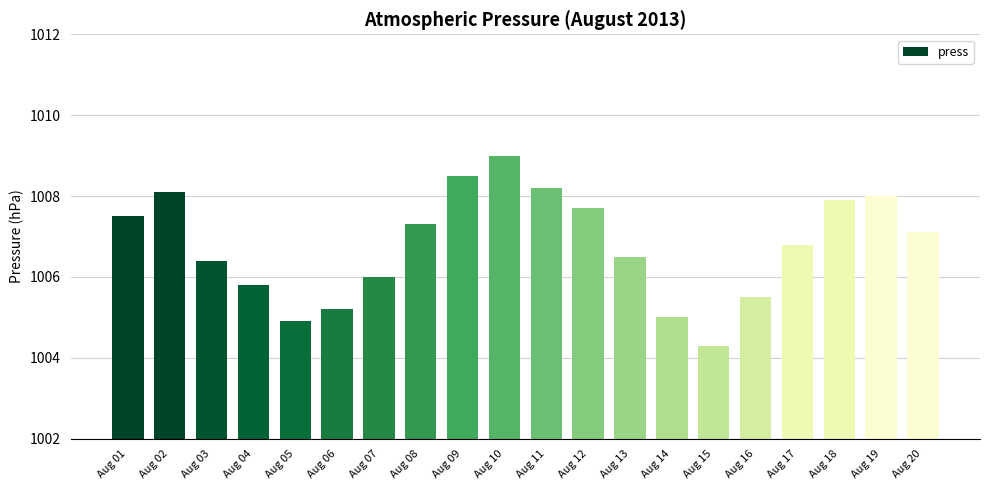

Rank the categories by value from highest to lowest.

Aug 10, Aug 09, Aug 11, Aug 02, Aug 19, Aug 18, Aug 12, Aug 01, Aug 08, Aug 20, Aug 17, Aug 13, Aug 03, Aug 07, Aug 04, Aug 16, Aug 06, Aug 14, Aug 05, Aug 15